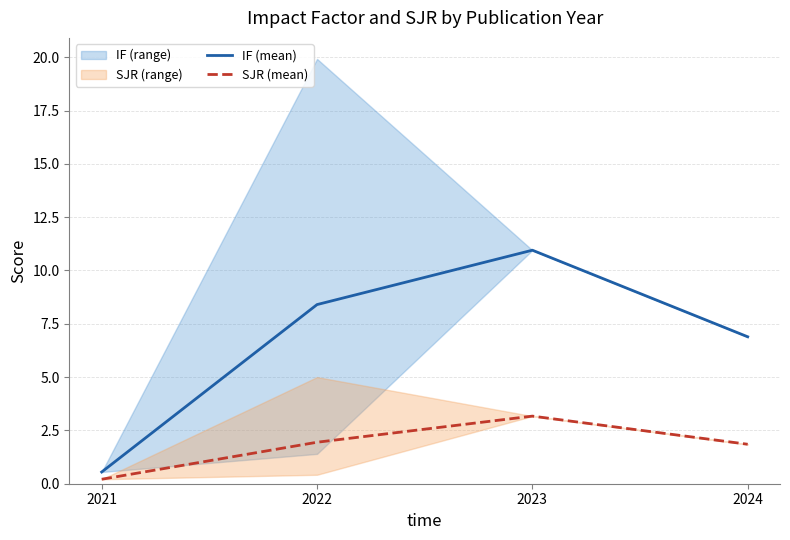

True or false: IF (mean) has a value of 8.4 at 2022.

True